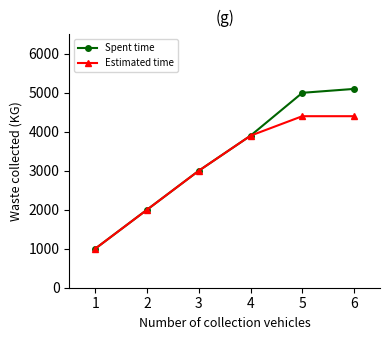

What are all the series names shown in the legend?

Spent time, Estimated time